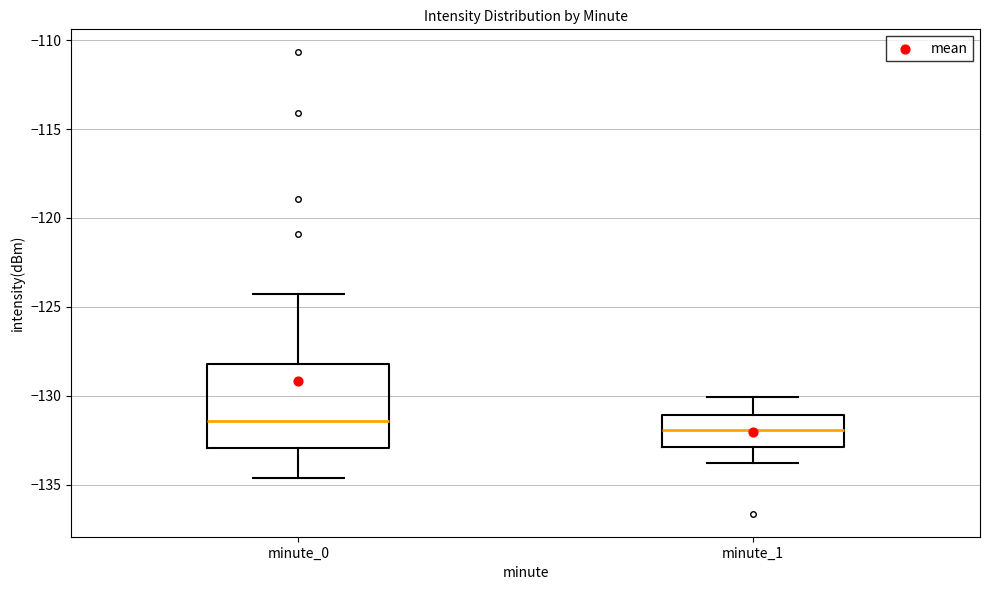

Where is the lower edge of the box for minute_1 on the y-axis? The values are not printed on the chart, so give them approximately, as read against the axis.

-133.0